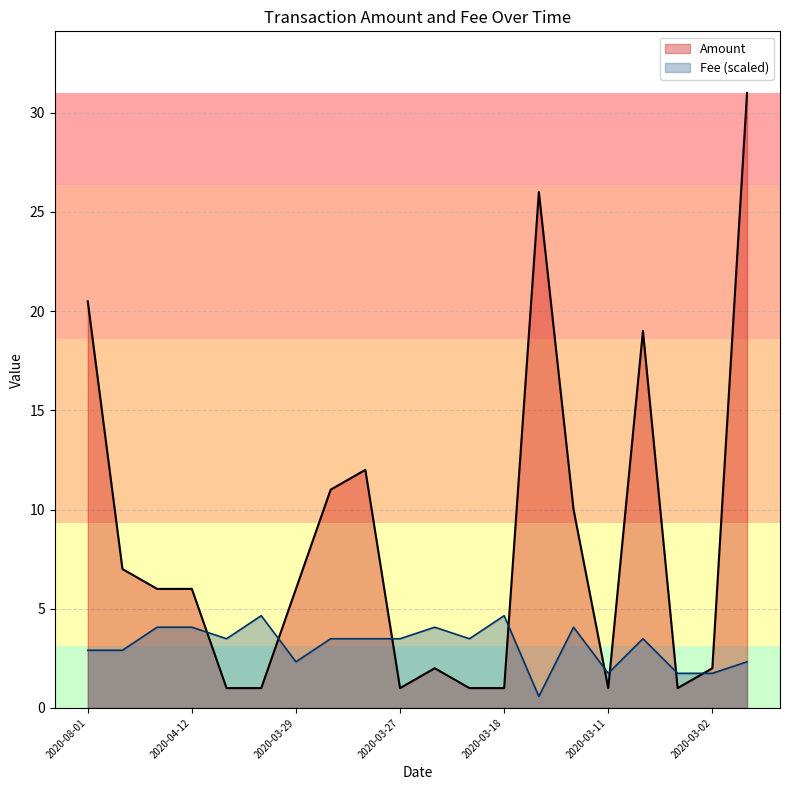

True or false: Fee has more than 2 interior local peaks.

True